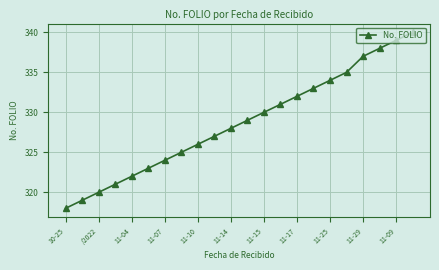

True or false: the data has more than 1 interior local peaks.

False